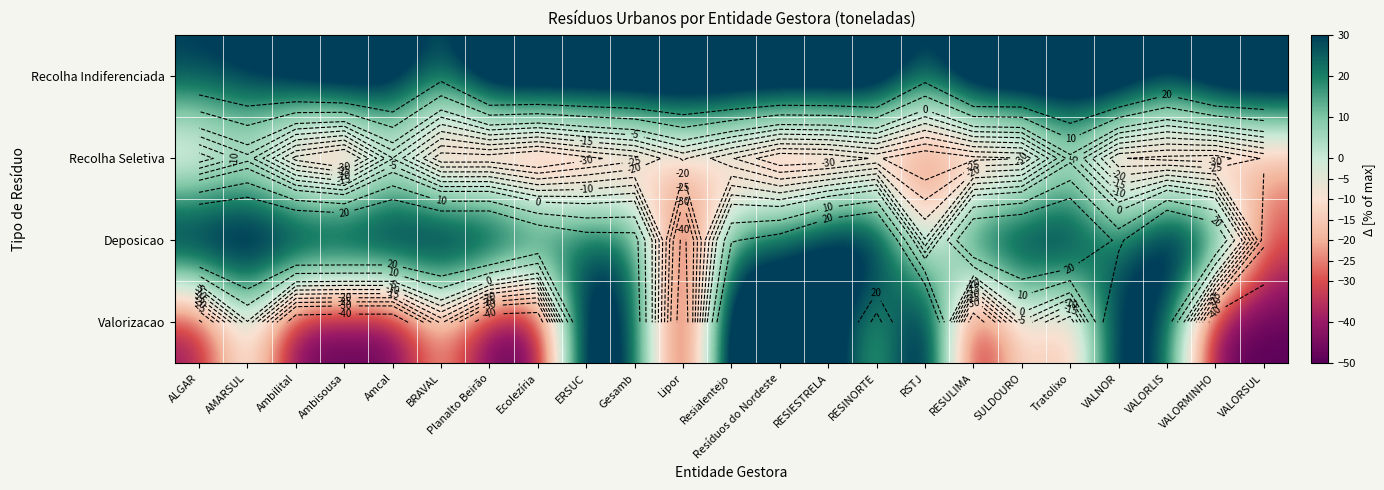

Rank the series by their maximum value, from lowest to highest.

Recolha Seletiva, Recolha Indiferenciada, Deposicao, Valorizacao